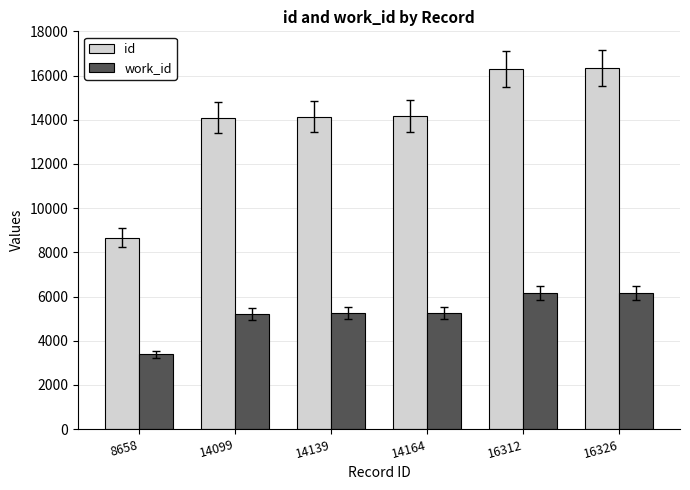

What is the value of the work_id bar at the 5th from the left?

6163